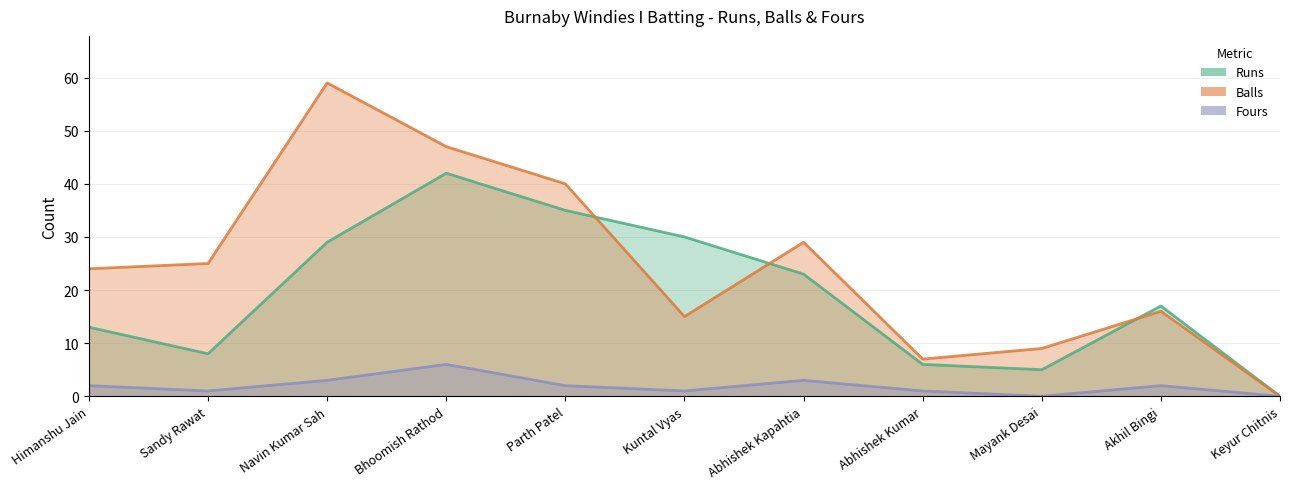

Is it true that Balls equals 59 at Navin Kumar Sah?

True